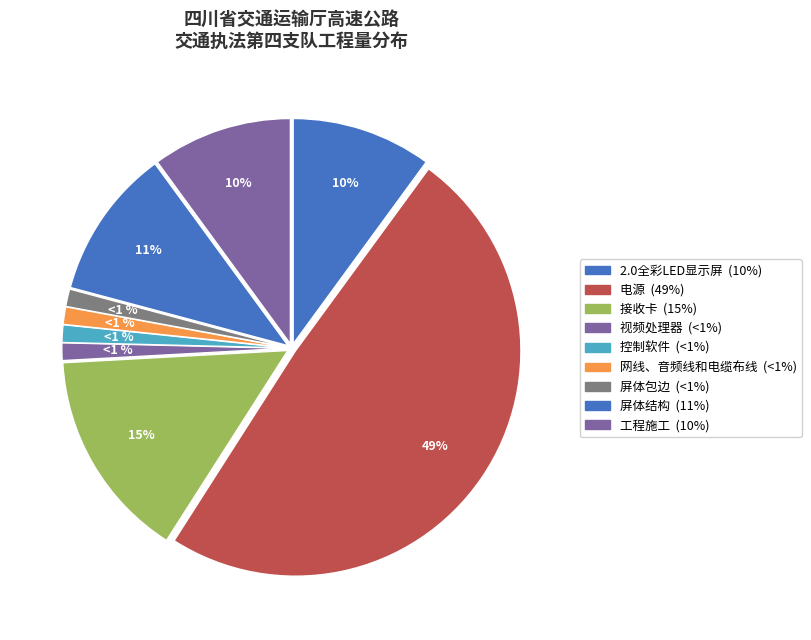

Is the sum of 控制软件 and 屏体包边 greater than half?

No